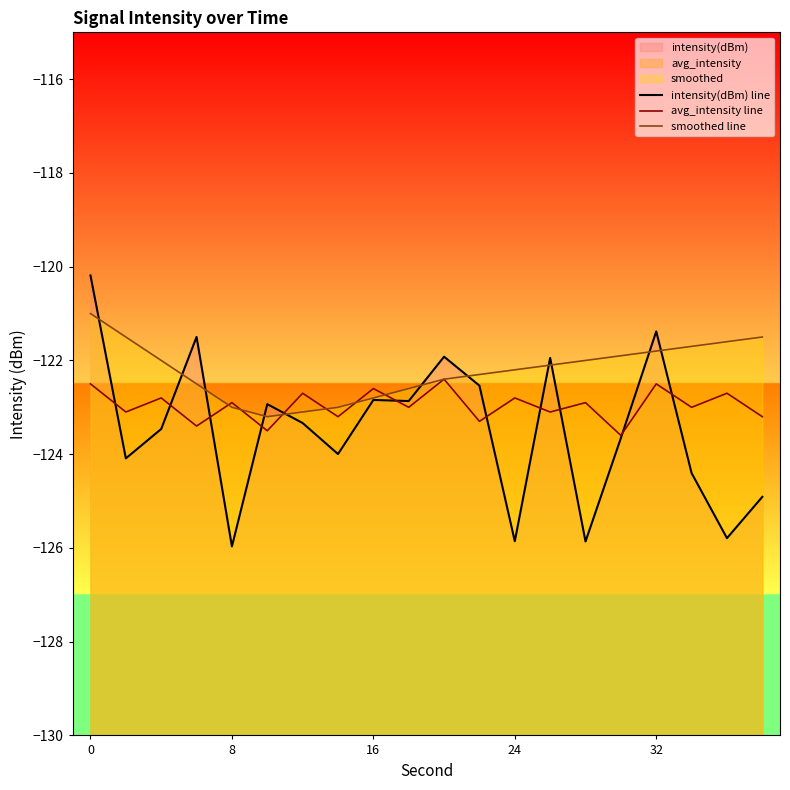

Rank the series by their average value, from lowest to highest.

intensity(dBm) line, avg_intensity line, smoothed line